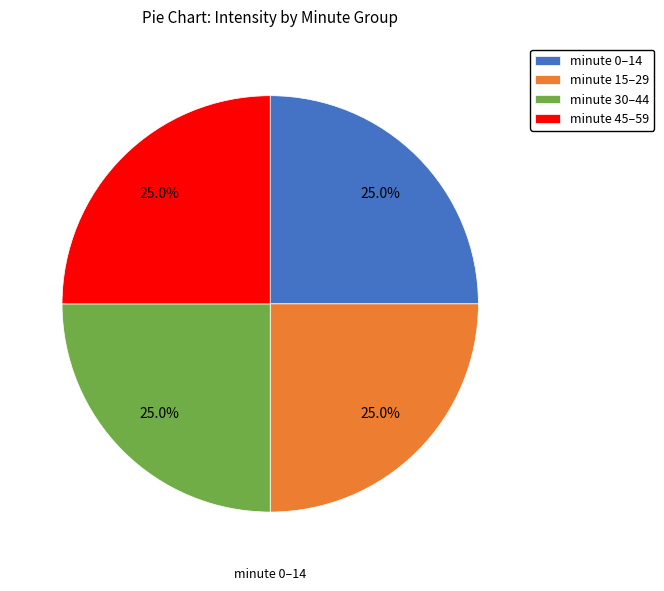

Does any single category account for the majority?

No